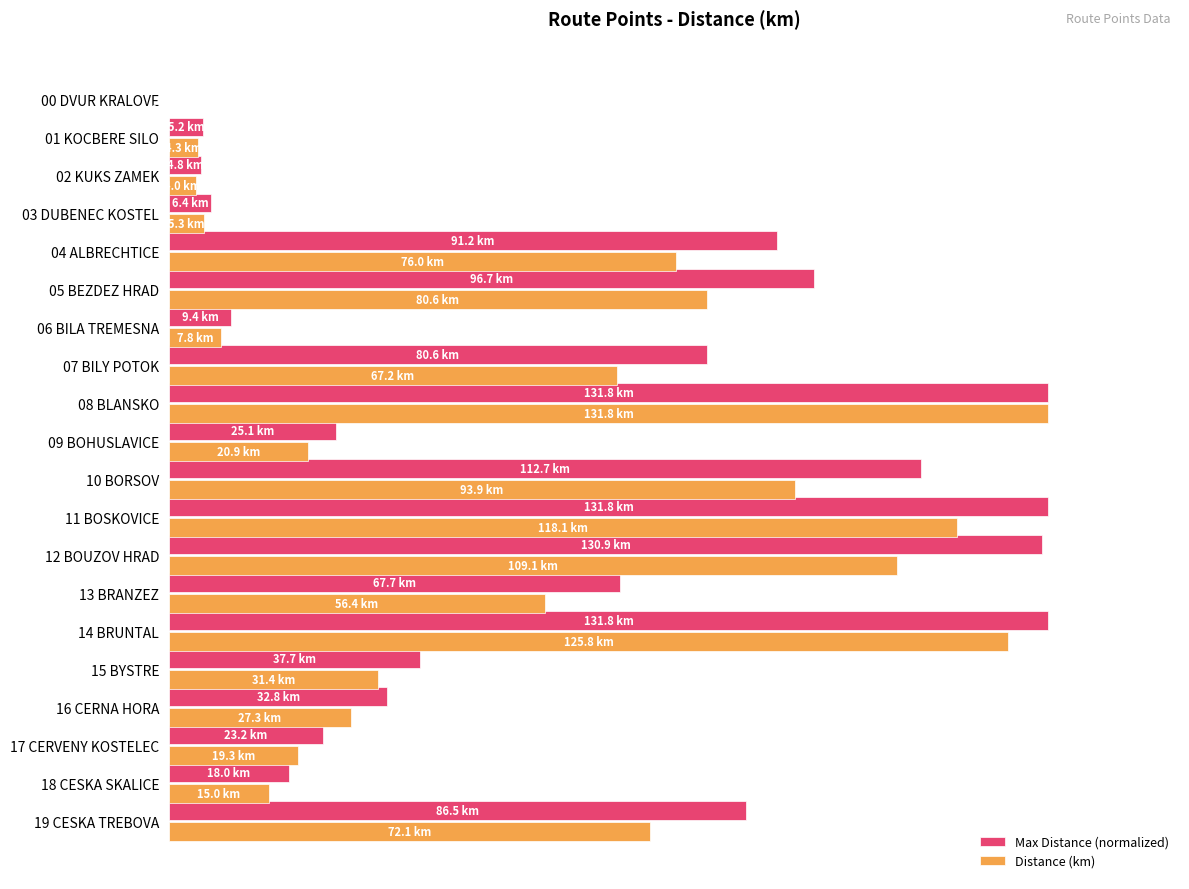

What are all the series names shown in the legend?

Max Distance (normalized), Distance (km)